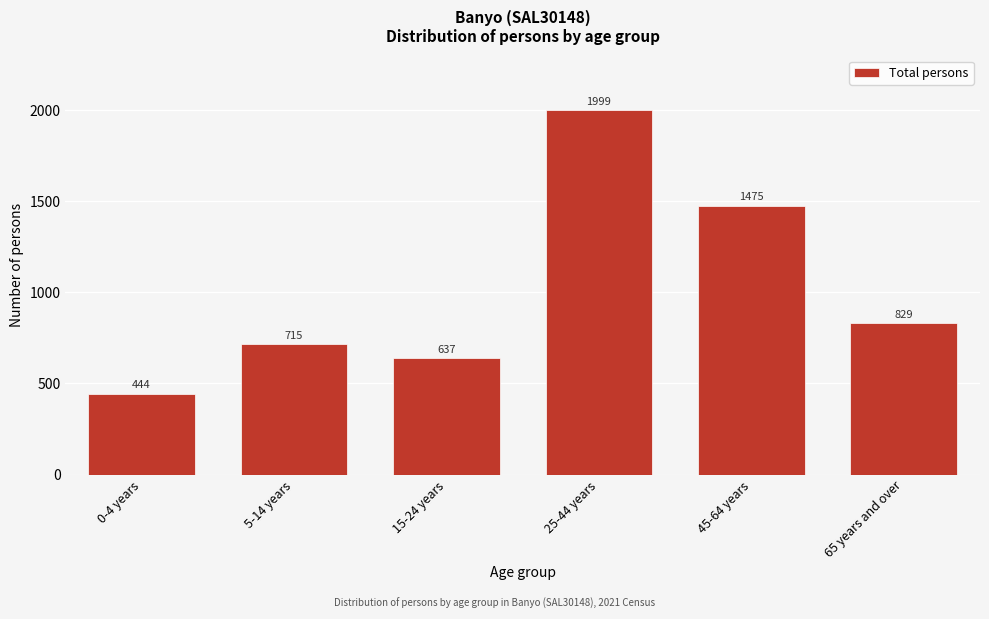

Reading left to right, extract all data points from this chart.

0-4 years=444	5-14 years=715	15-24 years=637	25-44 years=1999	45-64 years=1475	65 years and over=829